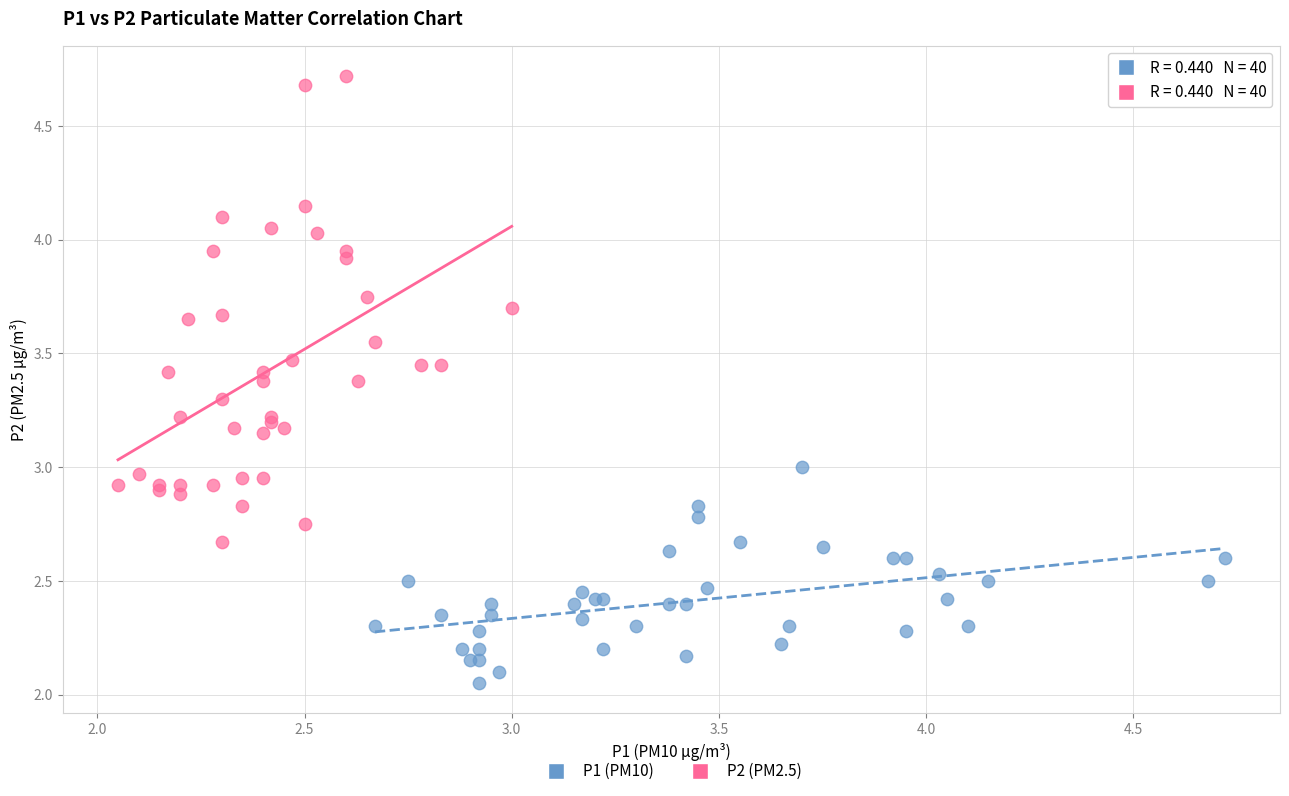

Which series has the largest Y range (max minus min)?

P2 (PM2.5)